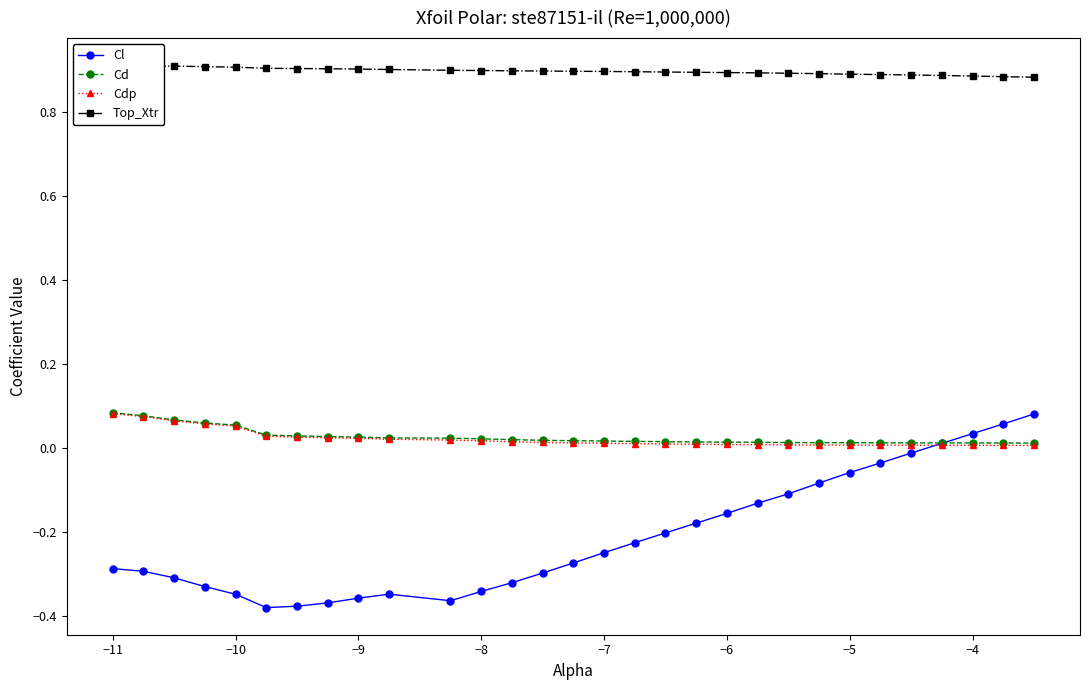

Reading left to right, list all the values displayed in this chart.

Cl: -0.3	-0.3	-0.3	-0.3	-0.3	-0.4	-0.4	-0.4	-0.4	-0.3	-0.4	-0.3	-0.3	-0.3	-0.3	-0.3	-0.2	-0.2	-0.2	-0.2	-0.1	-0.1	-0.1	-0.1	-0.0	-0.0	0.0	0.0	0.1	0.1
Cd: 0.1	0.1	0.1	0.1	0.1	0.0	0.0	0.0	0.0	0.0	0.0	0.0	0.0	0.0	0.0	0.0	0.0	0.0	0.0	0.0	0.0	0.0	0.0	0.0	0.0	0.0	0.0	0.0	0.0	0.0
Cdp: 0.1	0.1	0.1	0.1	0.1	0.0	0.0	0.0	0.0	0.0	0.0	0.0	0.0	0.0	0.0	0.0	0.0	0.0	0.0	0.0	0.0	0.0	0.0	0.0	0.0	0.0	0.0	0.0	0.0	0.0
Top_Xtr: 0.9	0.9	0.9	0.9	0.9	0.9	0.9	0.9	0.9	0.9	0.9	0.9	0.9	0.9	0.9	0.9	0.9	0.9	0.9	0.9	0.9	0.9	0.9	0.9	0.9	0.9	0.9	0.9	0.9	0.9